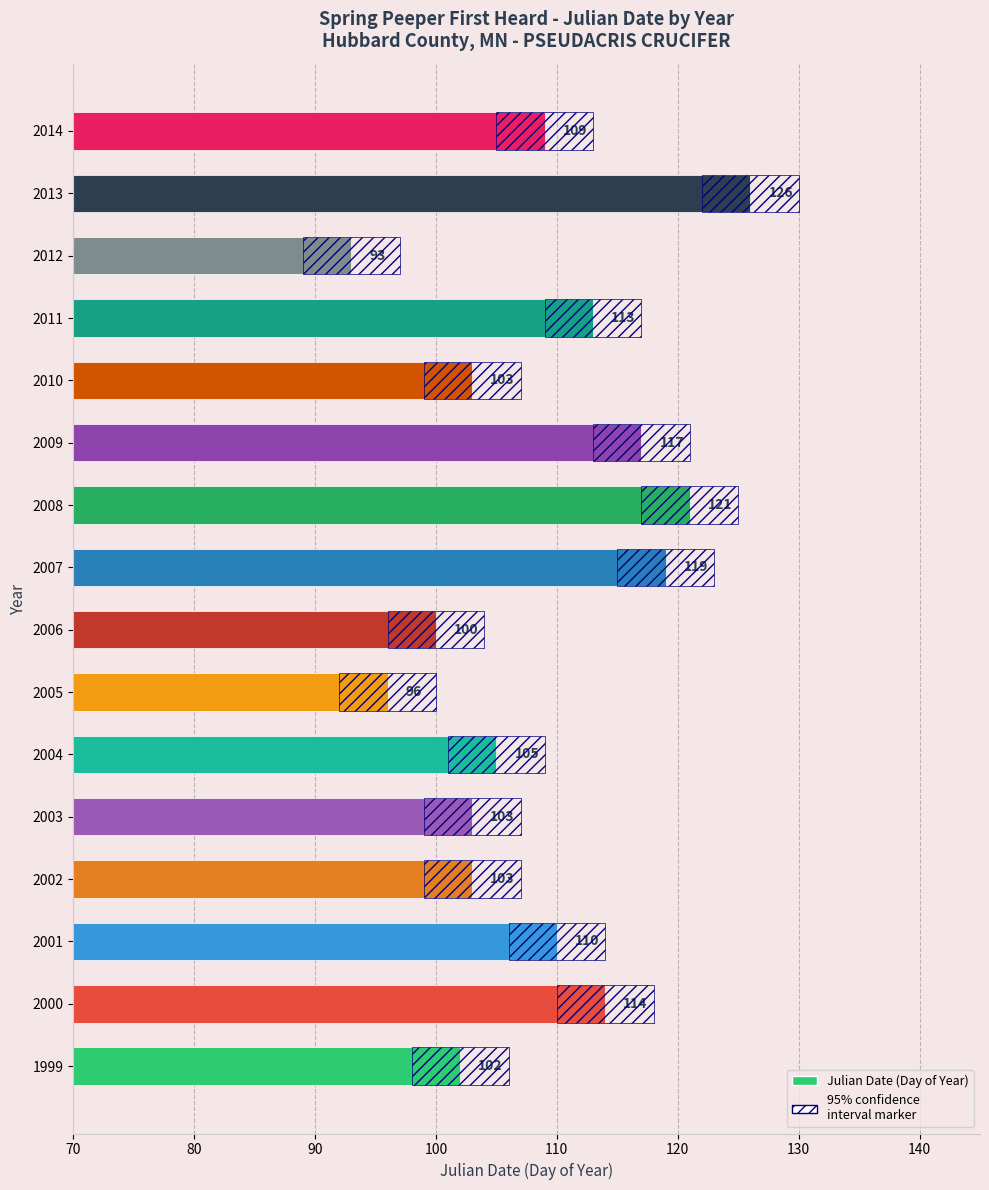

Read the value at 2014, to the nearest 10.

110